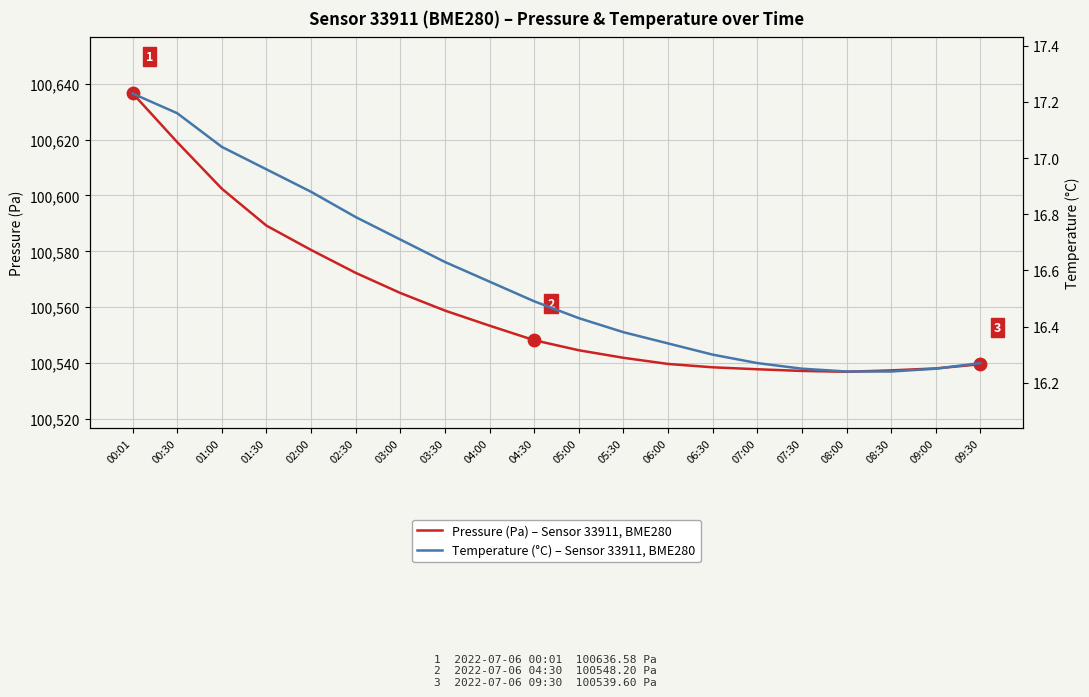

Is the value of Pressure (Pa) – Sensor 33911, BME280 at 02:00 greater than the value of Temperature (°C) – Sensor 33911, BME280 at 03:00?

Yes